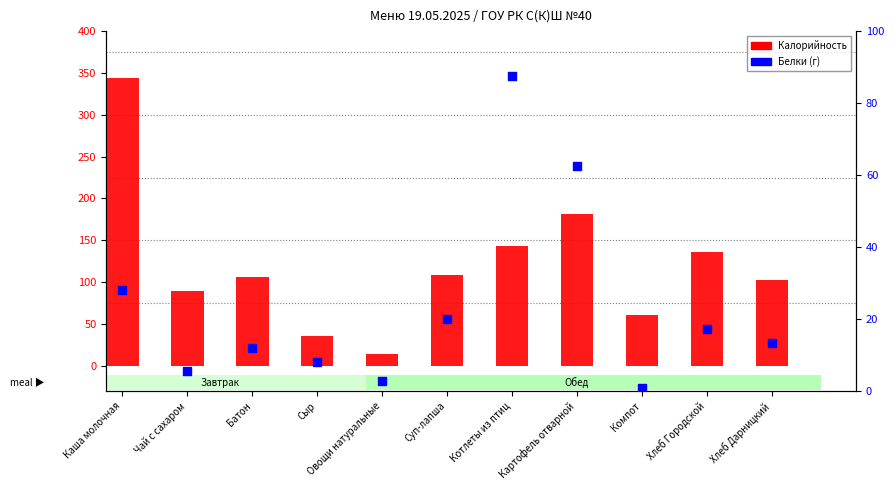

What are all the series names shown in the legend?

Калорийность, Белки